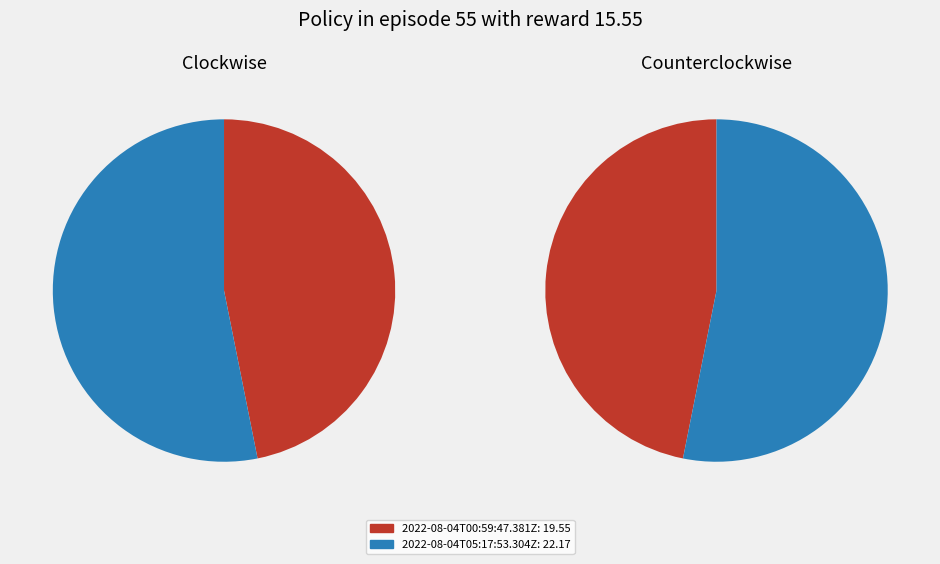

What is the ratio of the value at 2022-08-04T00:59:47.381Z to the value at 2022-08-04T05:17:53.304Z?

0.9